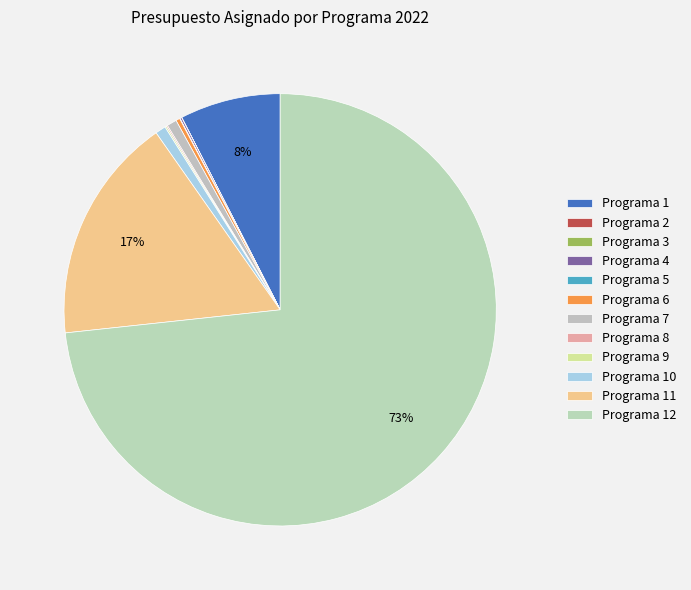

What is the total percentage of Programa 6 and Programa 9?

0.4%